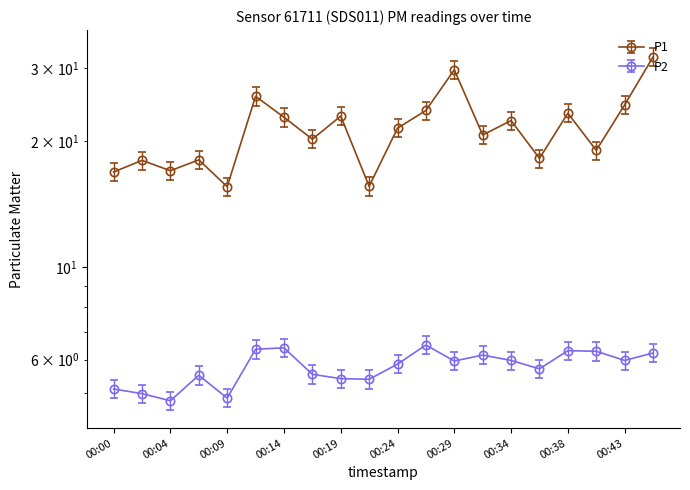

Which has a higher value, 00:41 or 00:00?

00:41